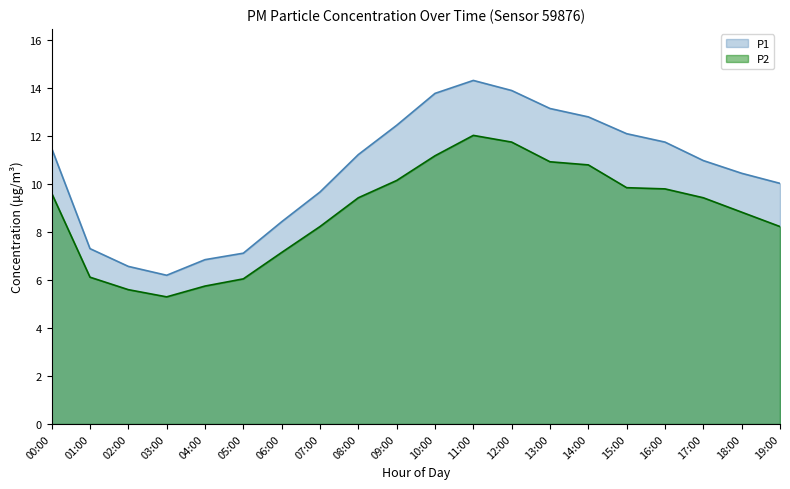

What is the greatest value displayed?

14.3